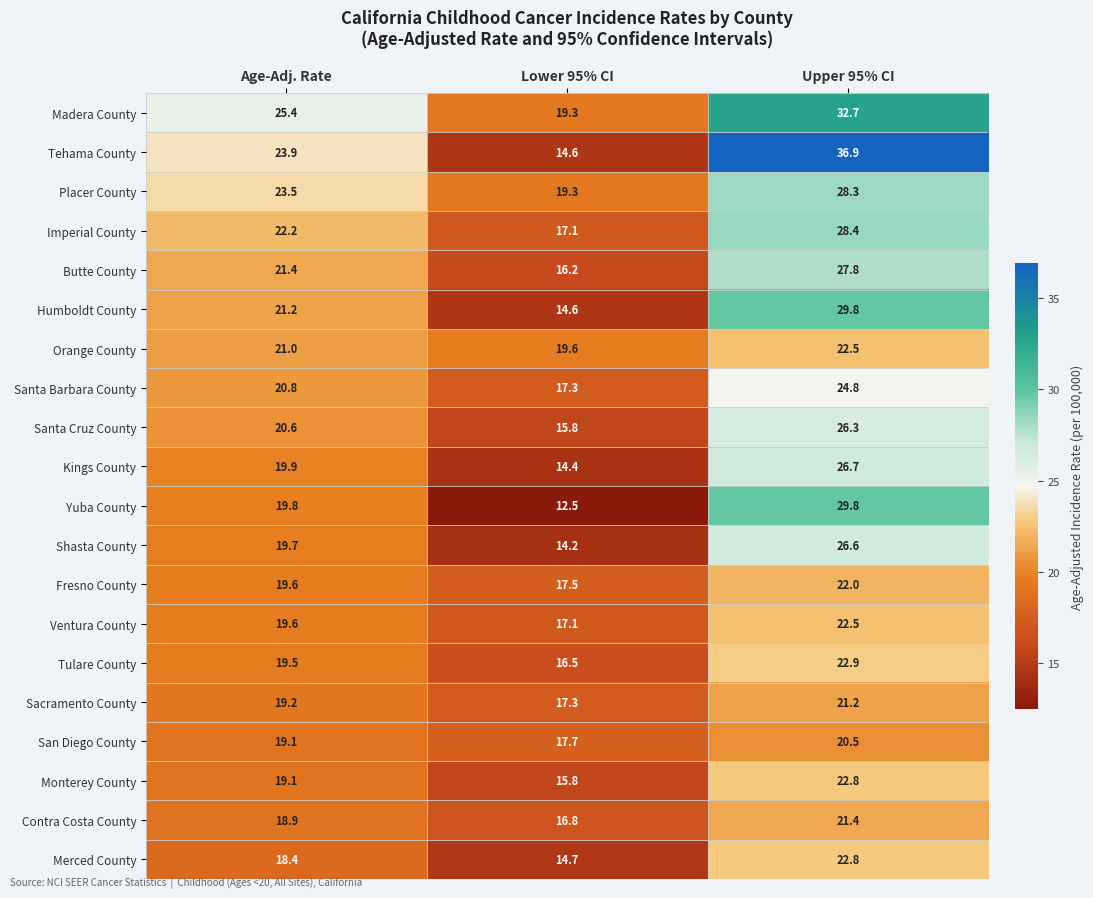

Which series has the largest range (max minus min)?

Tehama County